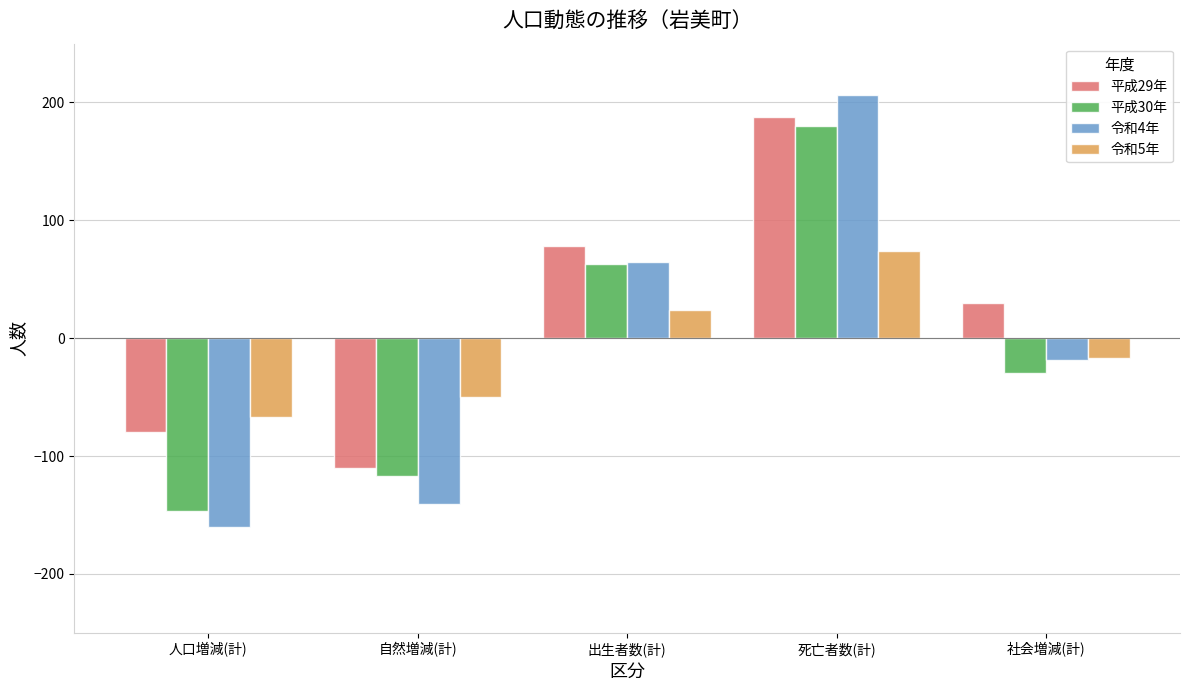

Reading left to right, extract all data points from this chart.

平成29年: -80	-110	78	188	30
平成30年: -147	-117	63	180	-30
令和4年: -160	-141	65	206	-19
令和5年: -67	-50	24	74	-17